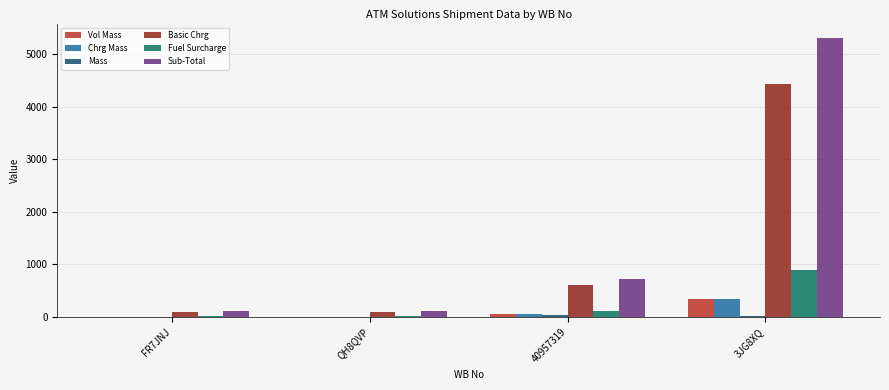

The Basic Chrg series shows 597.8 at 40957319. True or false?

True